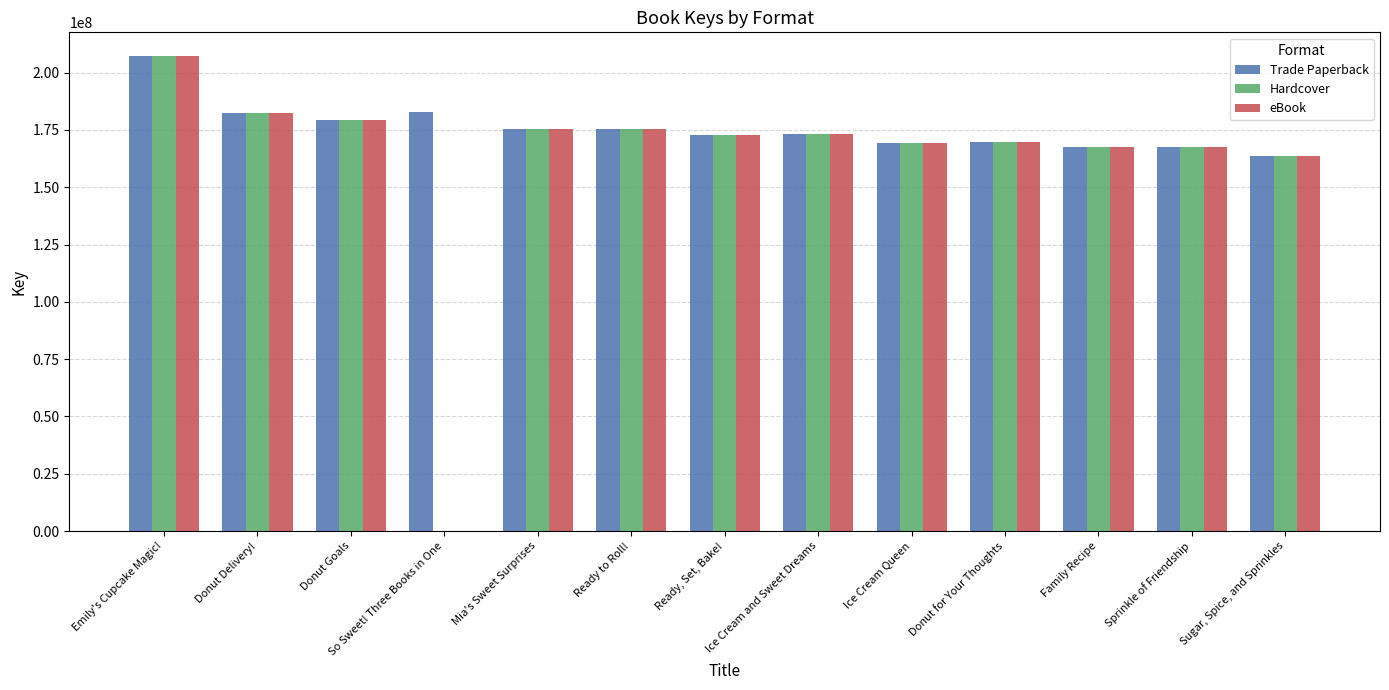

What is the maximum value shown in the chart?

207194264